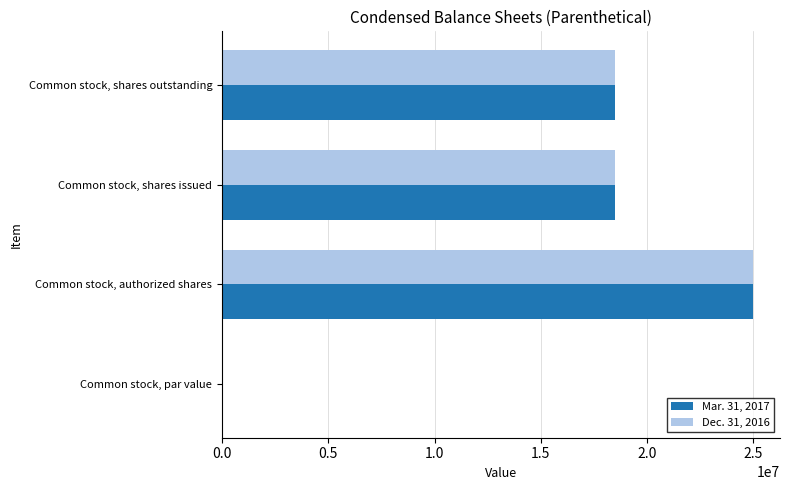

At which category is the sum across all series the highest?

Common stock, authorized shares